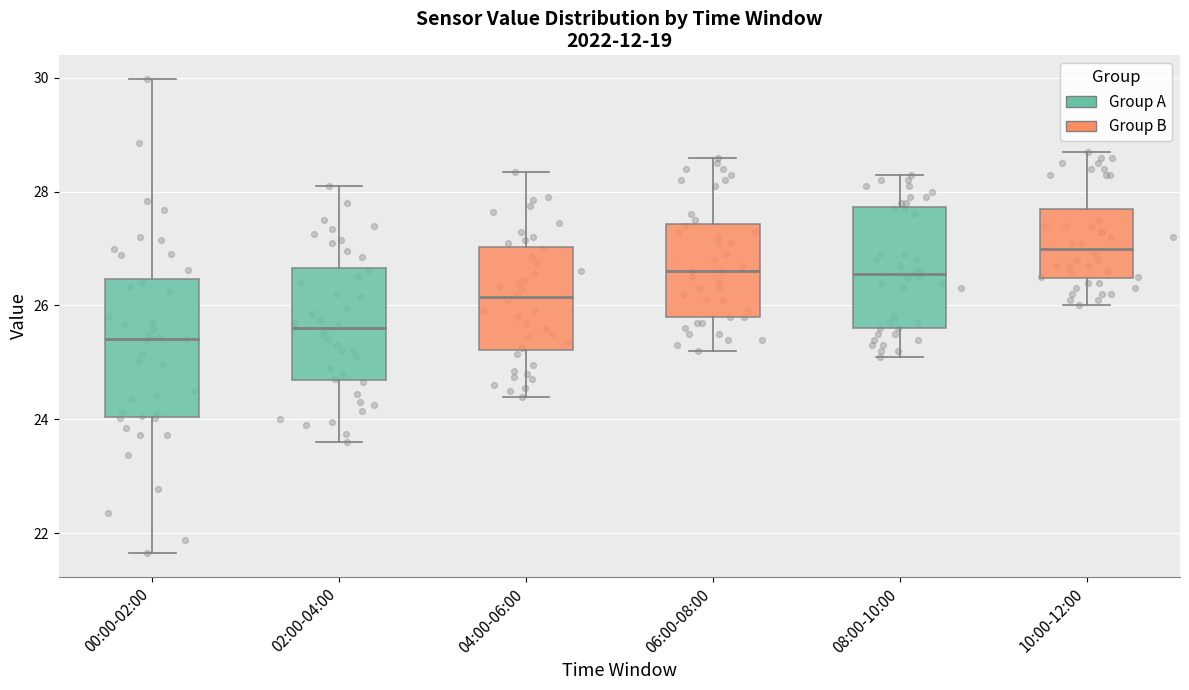

Reading left to right, read every box against the y-axis: the position of its median line, the range the box covers, and the ends of its whiskers. The values are not printed on the chart, so give them approximately, as read against the axis.

00:00-02:00: median 25.4, box 24.0 to 26.4, whiskers 21.6 to 30.0
02:00-04:00: median 25.6, box 24.6 to 26.6, whiskers 23.6 to 28.2
04:00-06:00: median 26.2, box 25.2 to 27.0, whiskers 24.4 to 28.4
06:00-08:00: median 26.6, box 25.8 to 27.4, whiskers 25.2 to 28.6
08:00-10:00: median 26.6, box 25.6 to 27.8, whiskers 25.2 to 28.4
10:00-12:00: median 27.0, box 26.4 to 27.8, whiskers 26.0 to 28.8